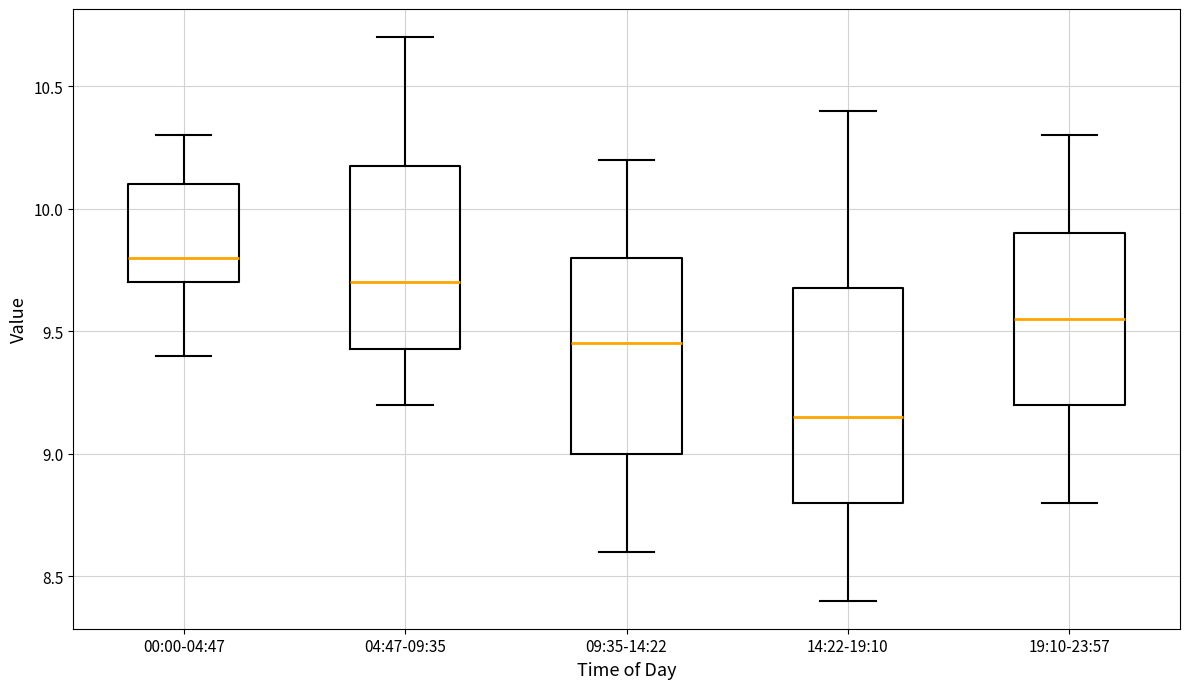

Which box has the highest median line?

00:00-04:47